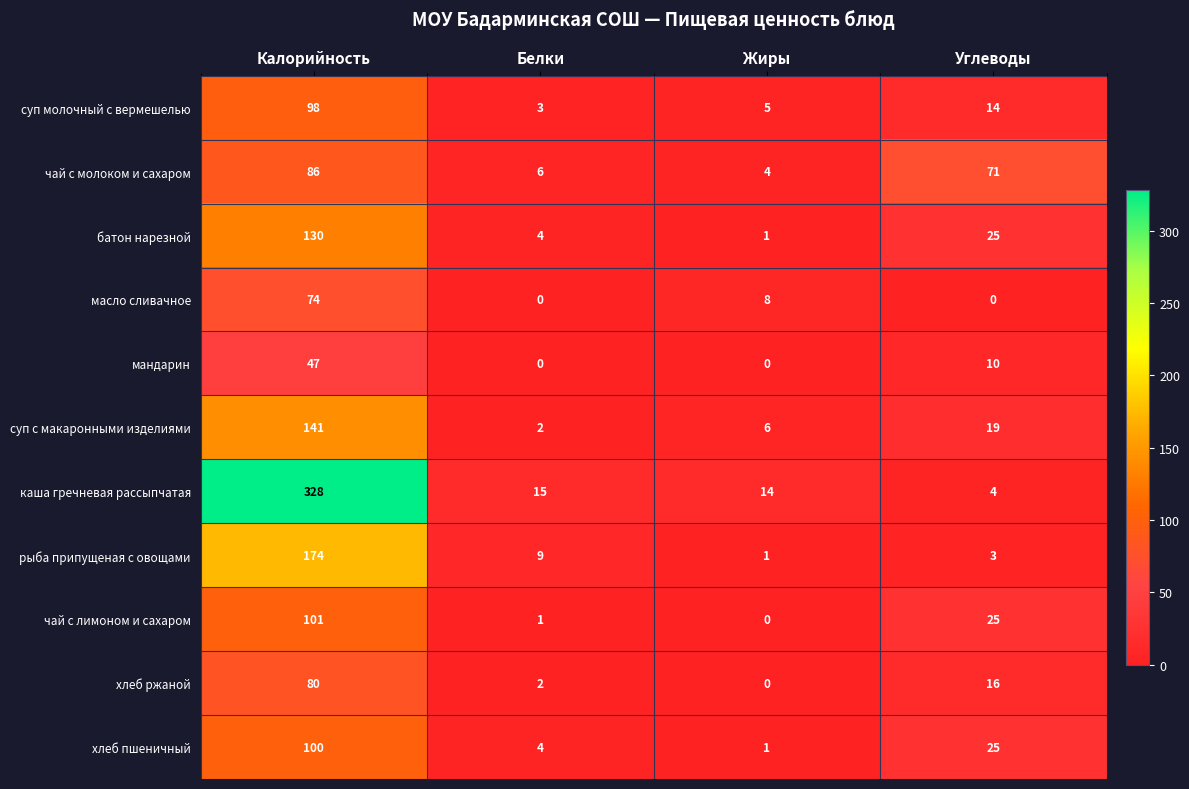

The value of чай с молоком и сахаром at Калорийность is 86. True or false?

True